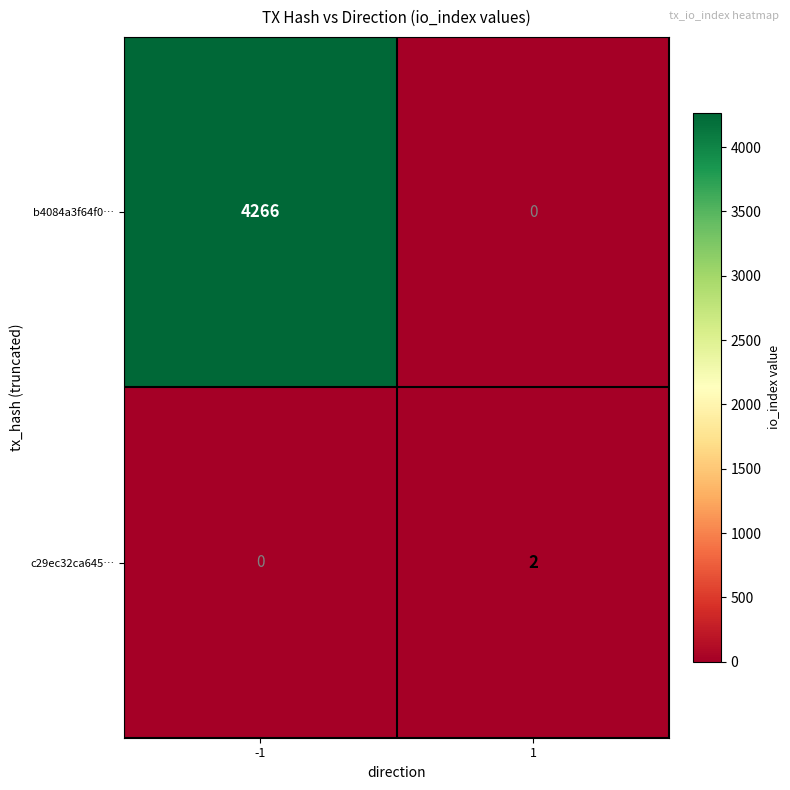

What is the average value of the b4084a3f64f0… series?

2133